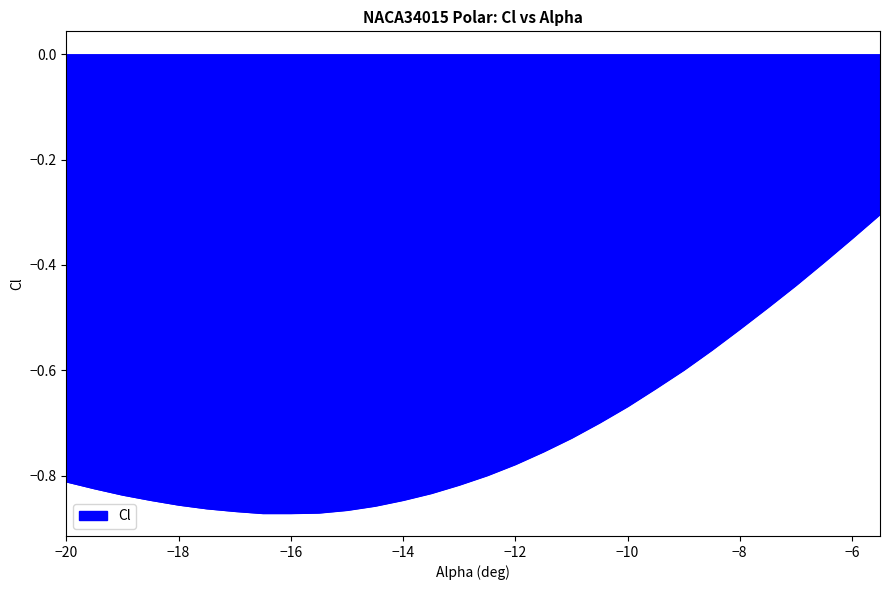

What is the difference between the maximum and minimum values?

0.6